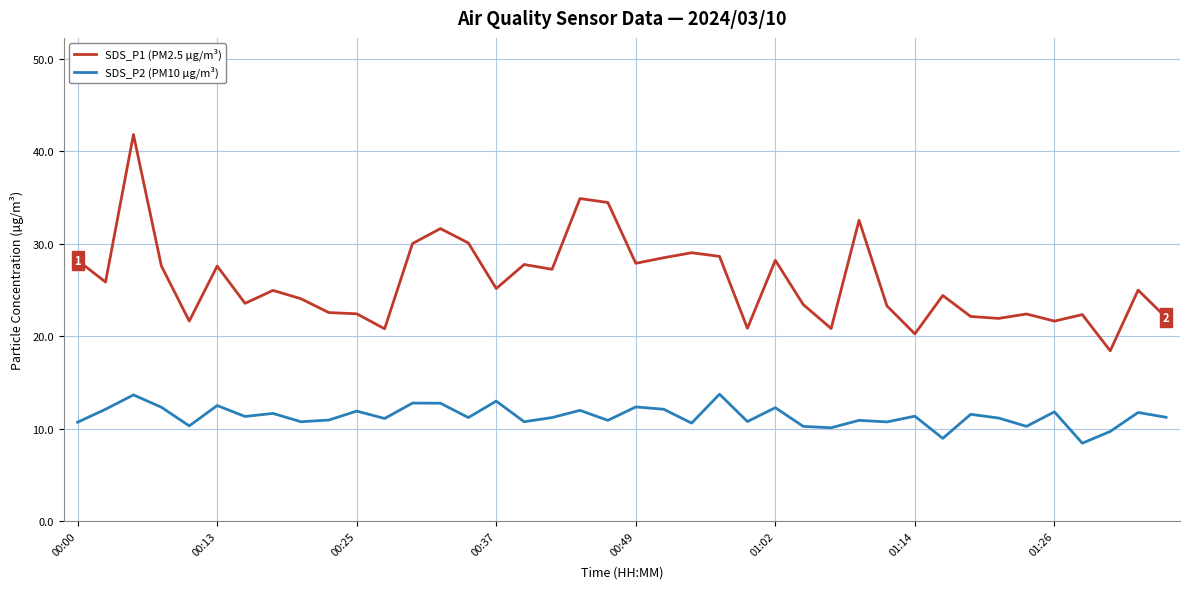

What is the difference between the maximum and minimum values in the SDS_P1 (PM2.5 µg/m³) series?

23.4